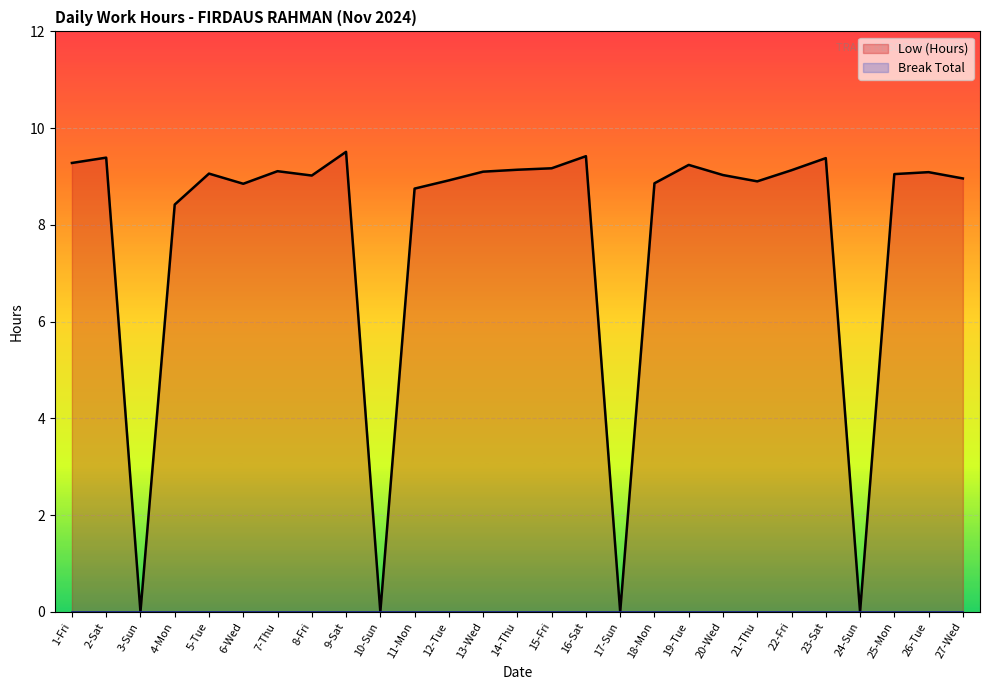

What position from the right is 16-Sat?

12